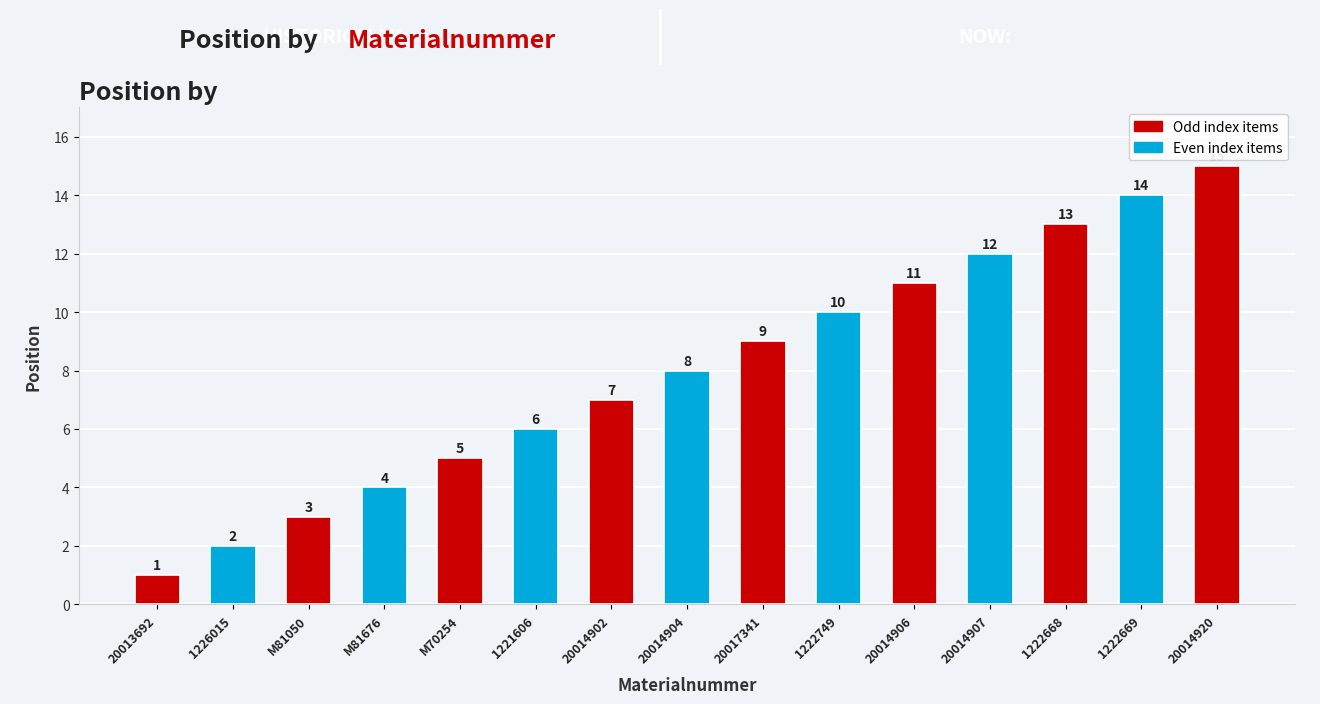

Reading left to right, list all the values displayed in this chart.

20013692=1	1226015=2	M81050=3	M81676=4	M70254=5	1221606=6	20014902=7	20014904=8	20017341=9	1222749=10	20014906=11	20014907=12	1222668=13	1222669=14	20014920=15